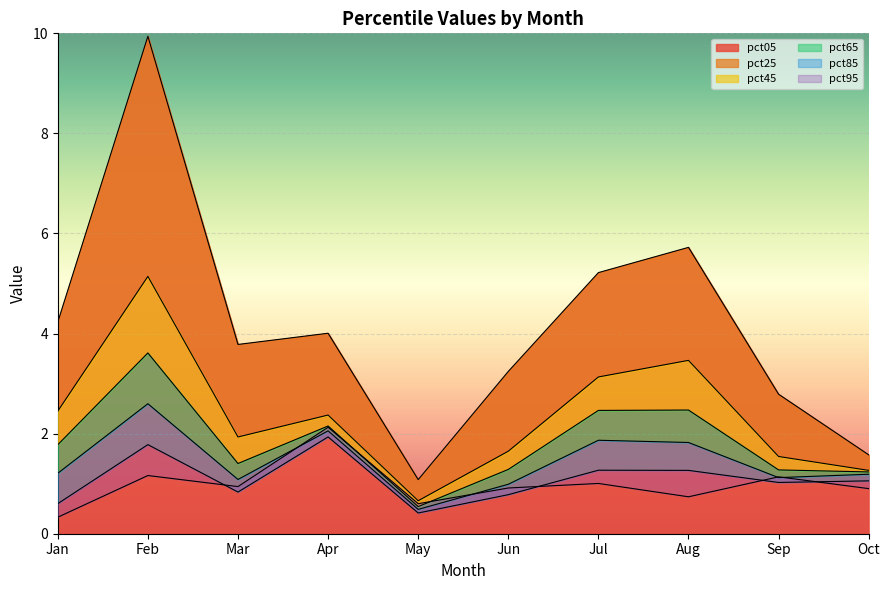

At which label is pct05 closest to 5?

Jul